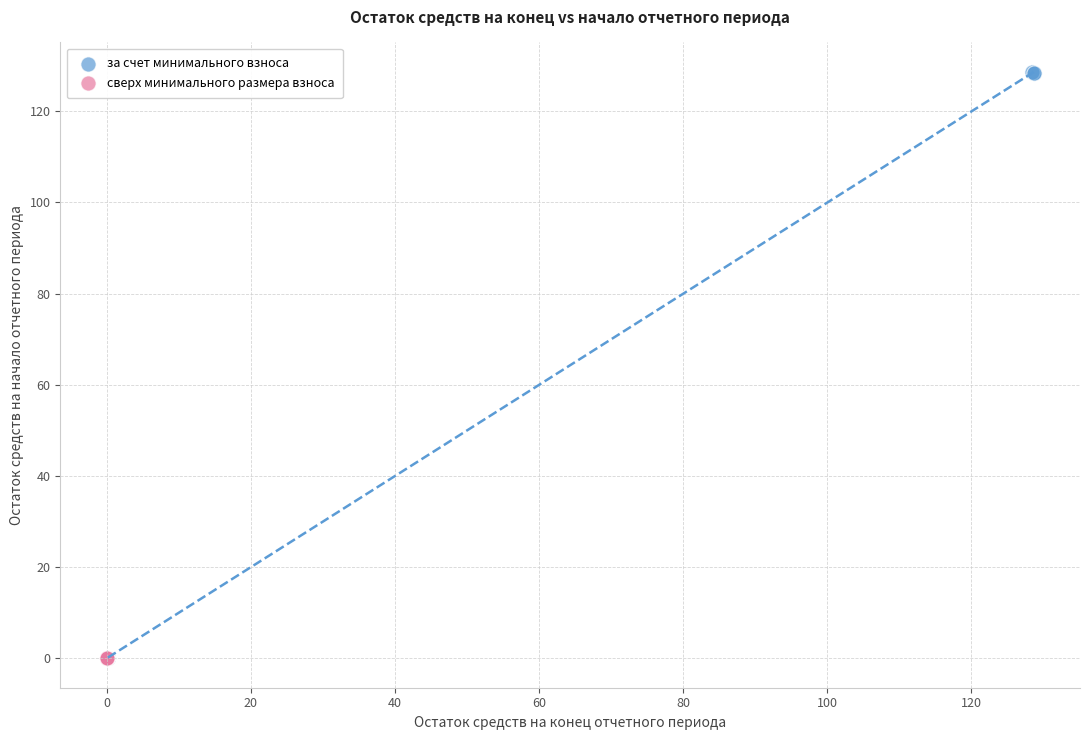

Which series contains the highest Y value?

за счет минимального взноса